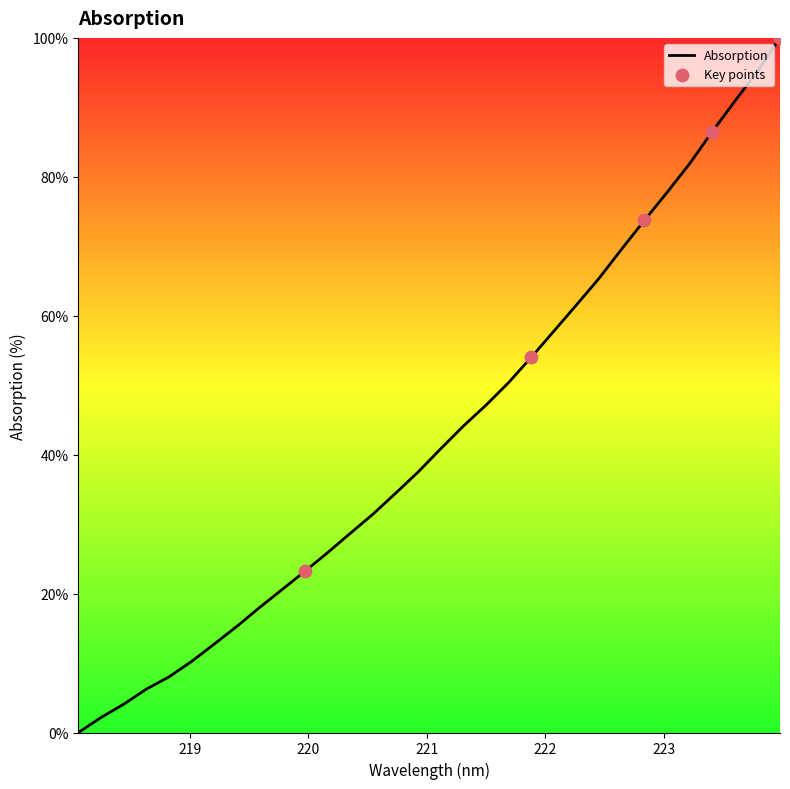

What is the maximum value shown in the chart?

100.0